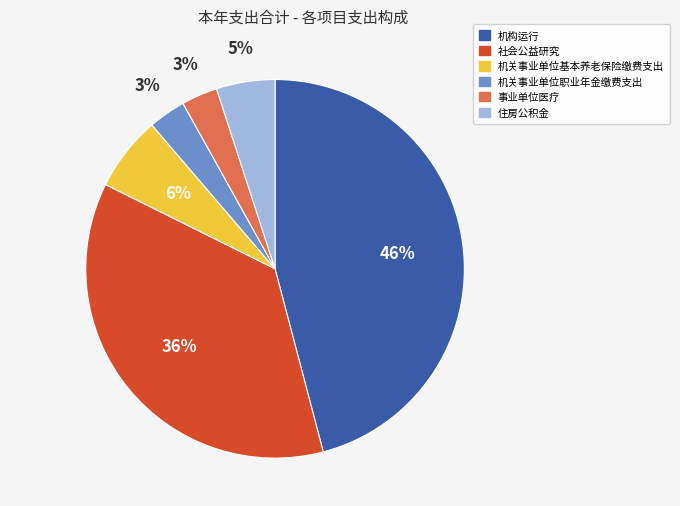

To the nearest percent, what is the combined percentage of 事业单位医疗 and 机构运行?

49%